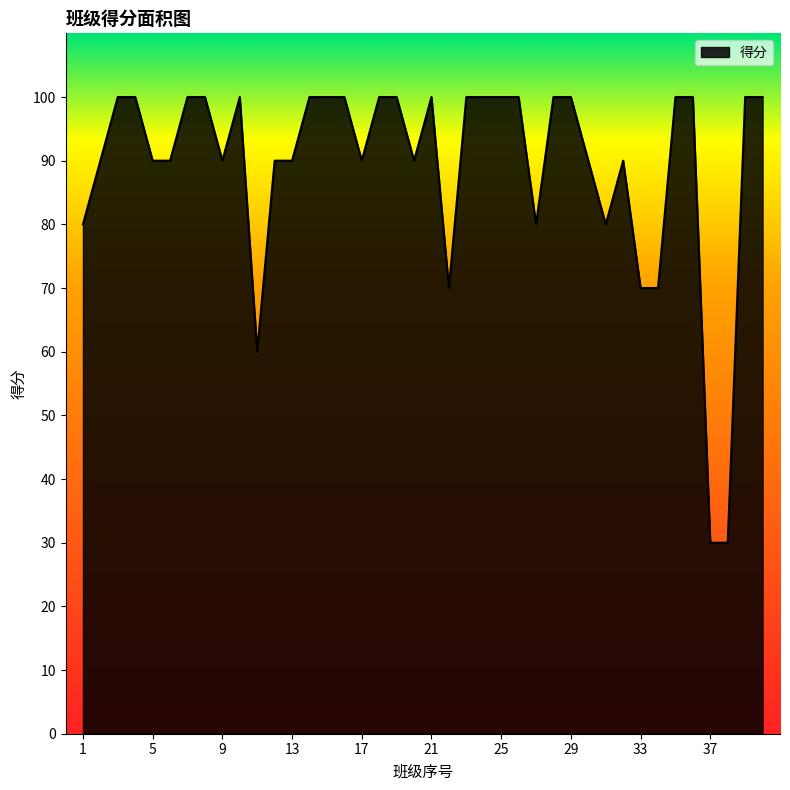

What is the minimum value shown in the chart?

30